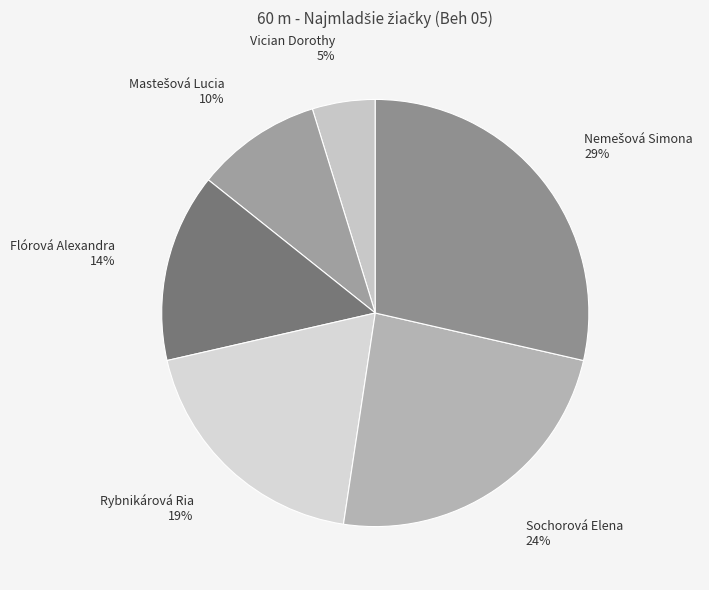

To the nearest percent, what is the difference between the Rybnikárová Ria and Sochorová Elena slice percentages?

5%